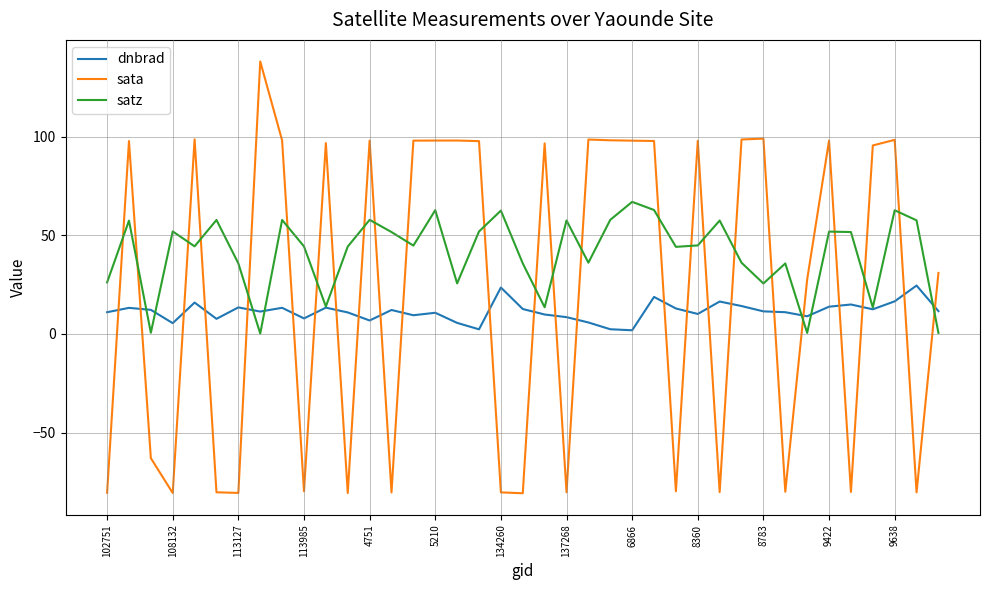

Which series has the largest range (max minus min)?

sata